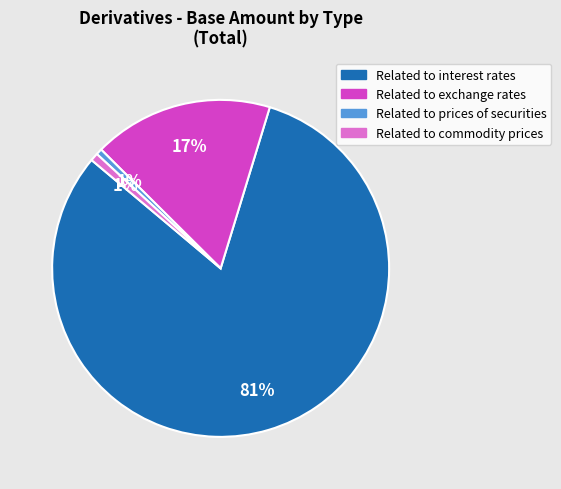

How many segments does this pie chart have?

4